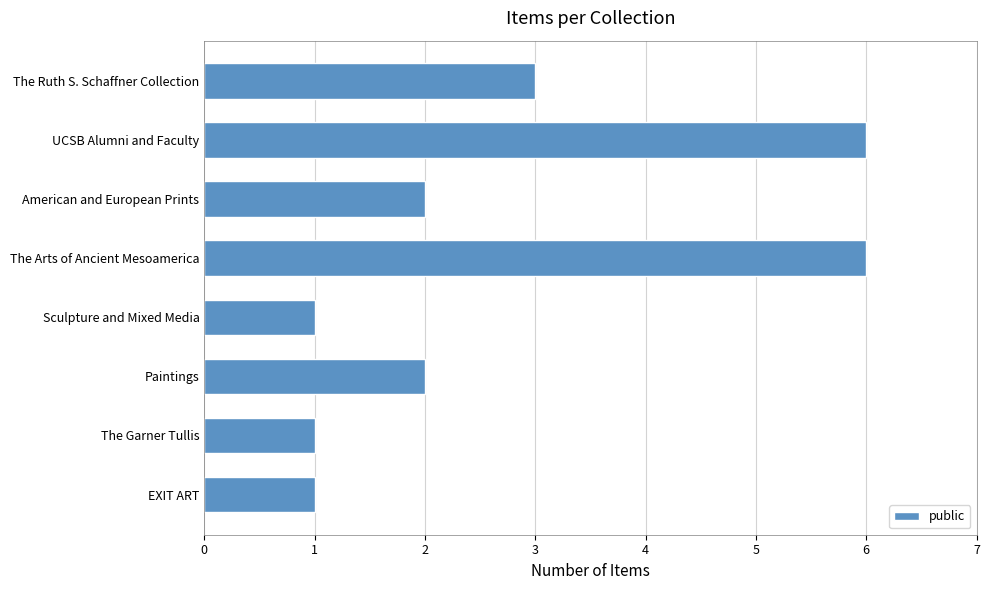

Does the chart contain any negative values?

No